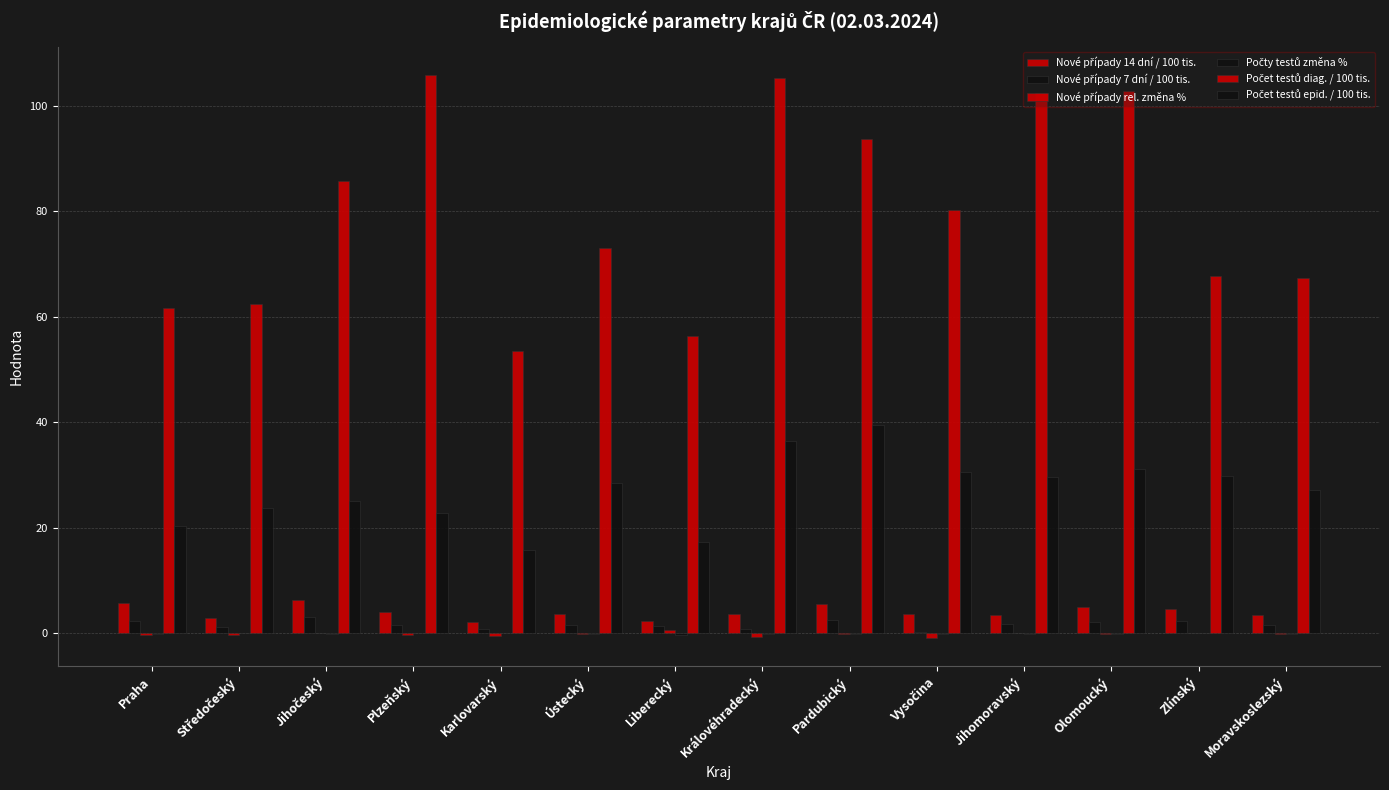

Are the bars horizontal?

No